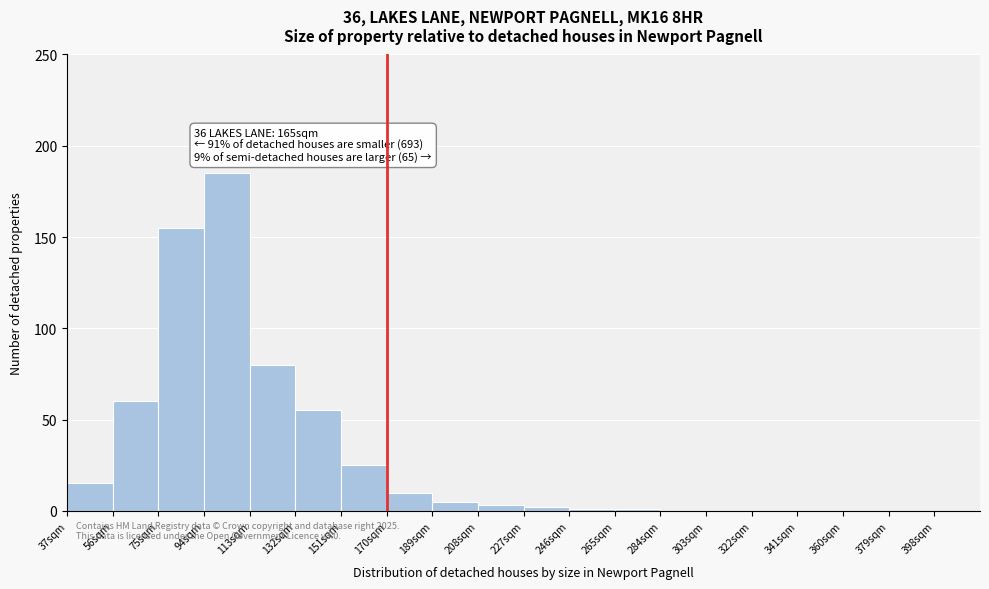

Which range on the x-axis has the tallest bar?

94 to 113